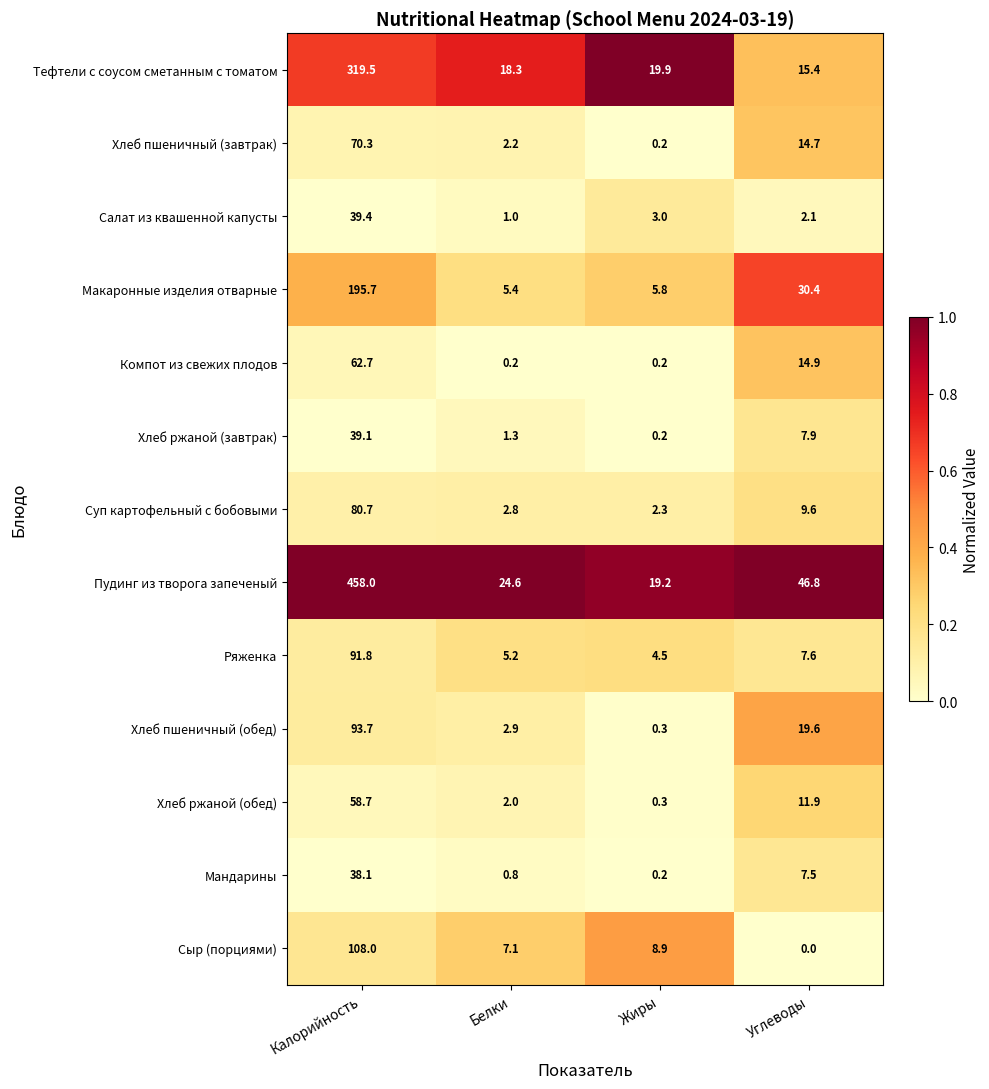

At which category does the chart reach its peak across all series?

Калорийность